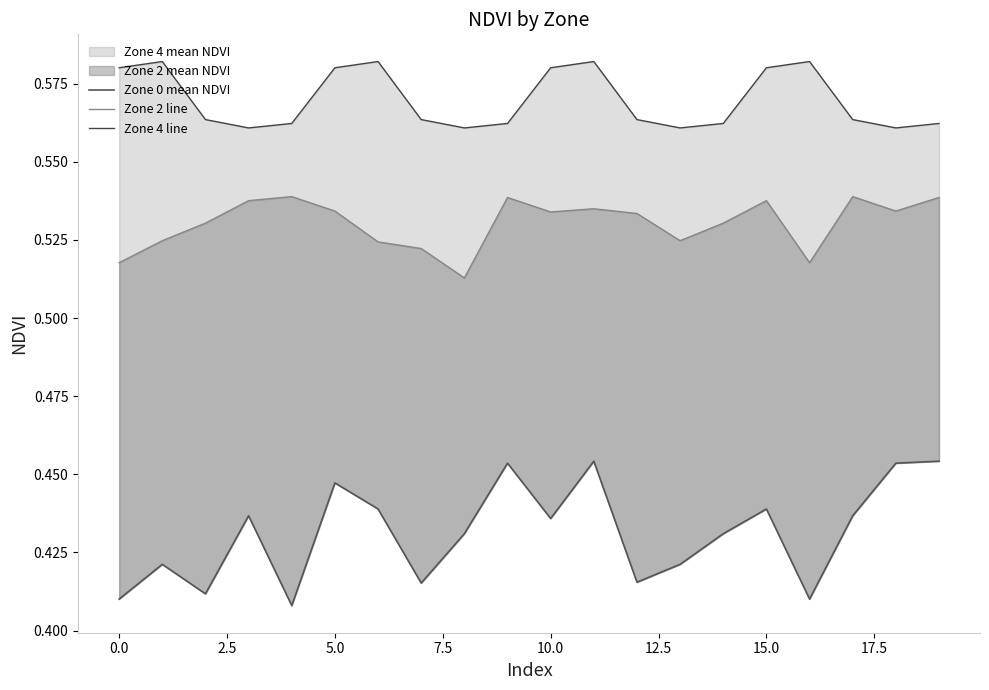

Is it true that Zone 4 line equals 0.6 at 15?

True